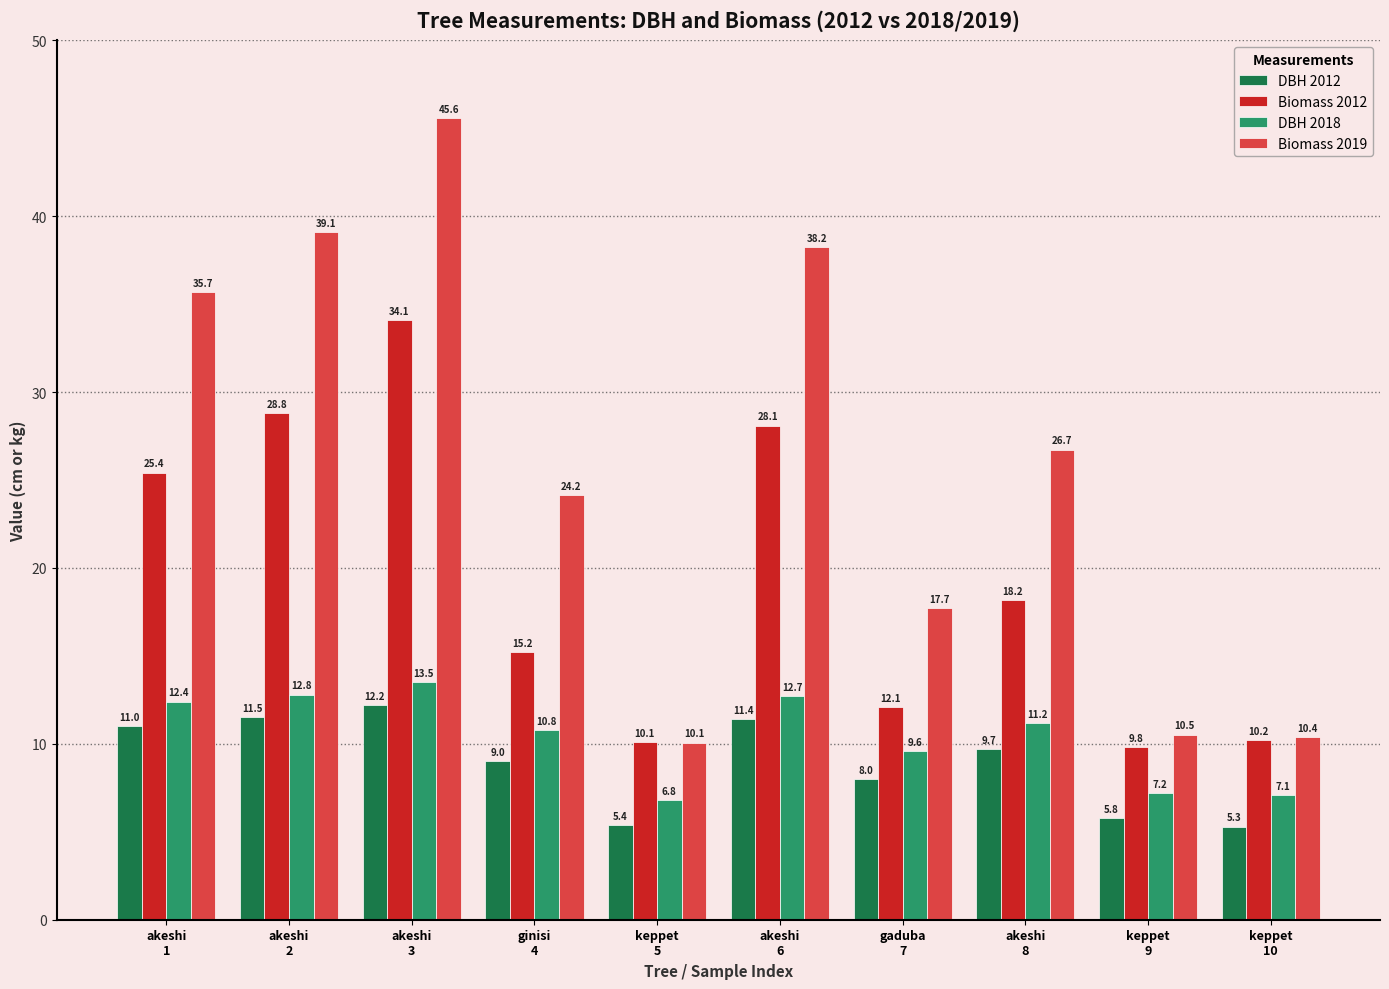

Is it true that DBH 2012 equals 7.1 at keppet
10?

False